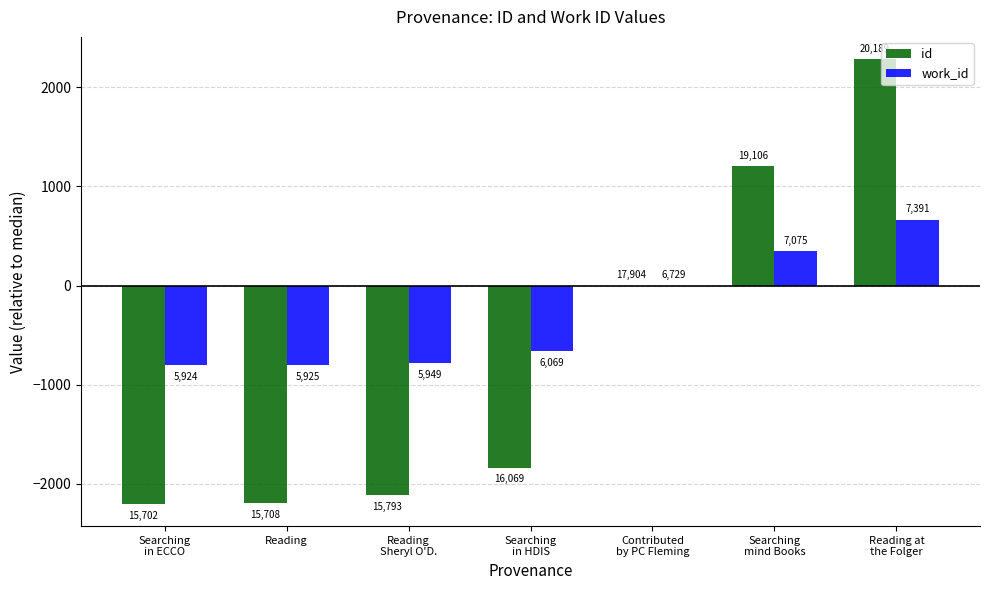

How many groups of bars are there?

7